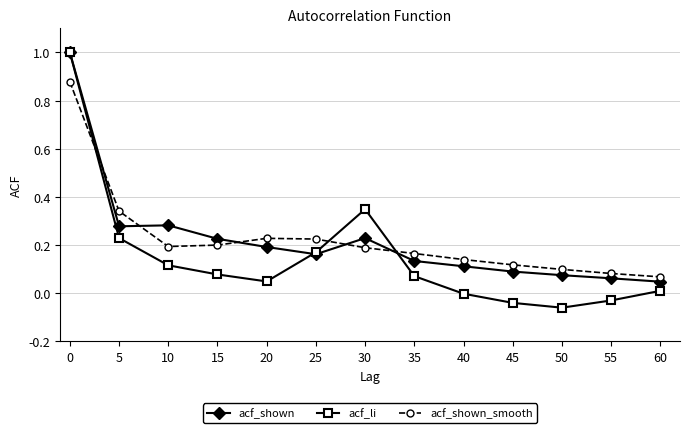

Which category has the lowest value across all series?

50